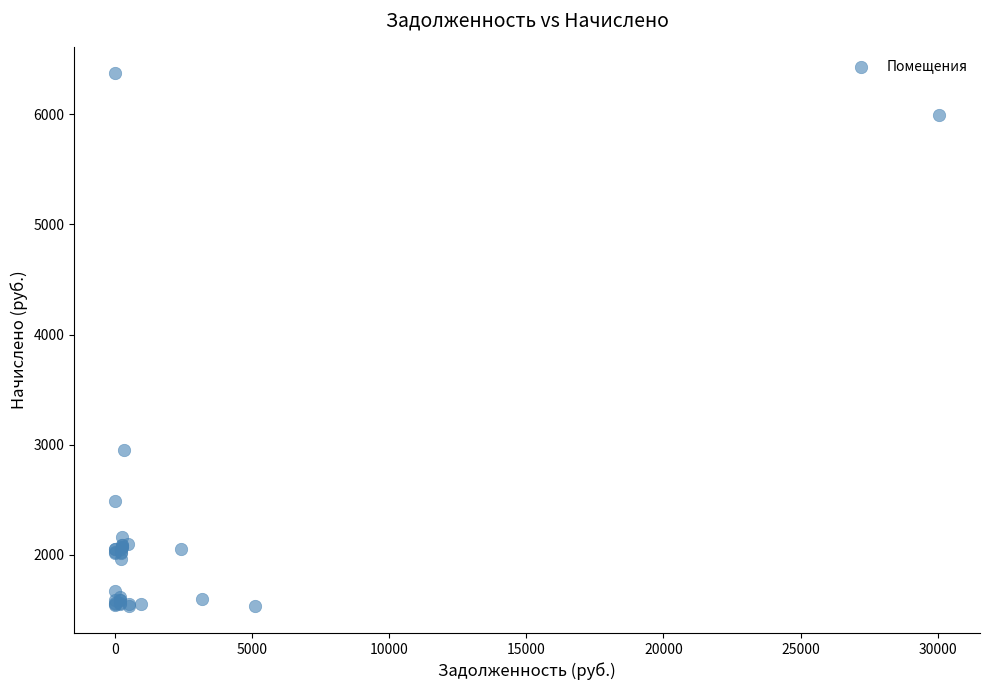

What Y value in the scatter plot is closest to 3951?

2949.1